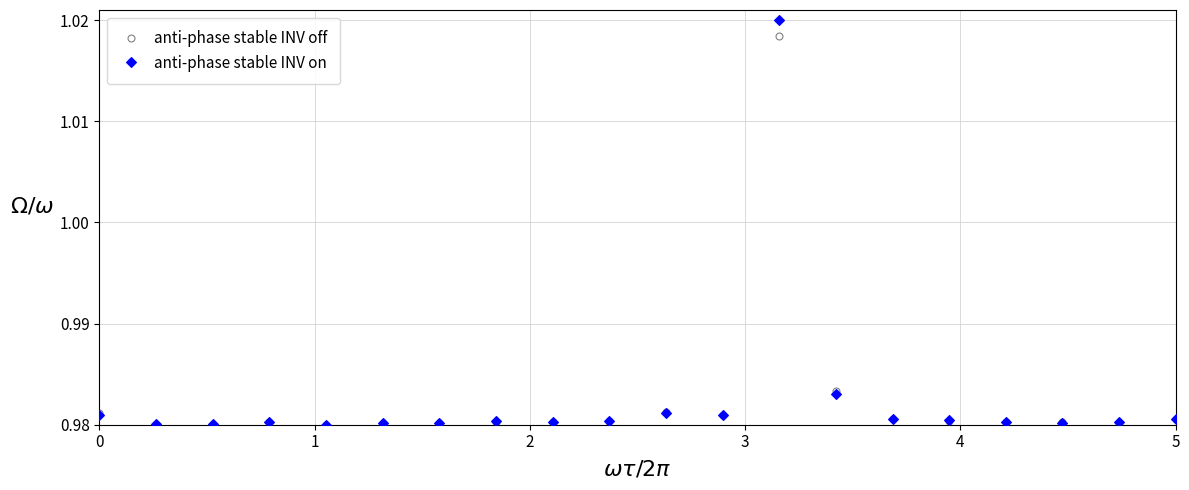

Which series has the largest range (max minus min)?

anti-phase stable INV on